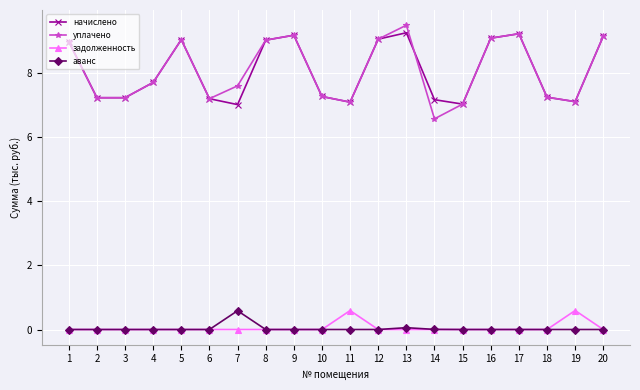

True or false: начислено and задолженность intersect in this chart.

False